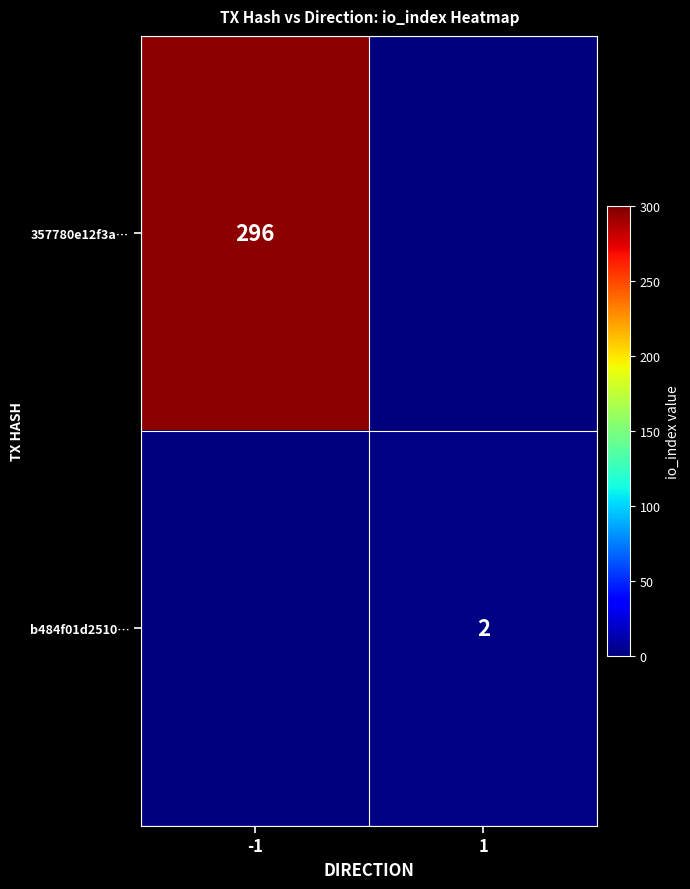

The value of b484f01d2510… at 1 is 2. True or false?

True